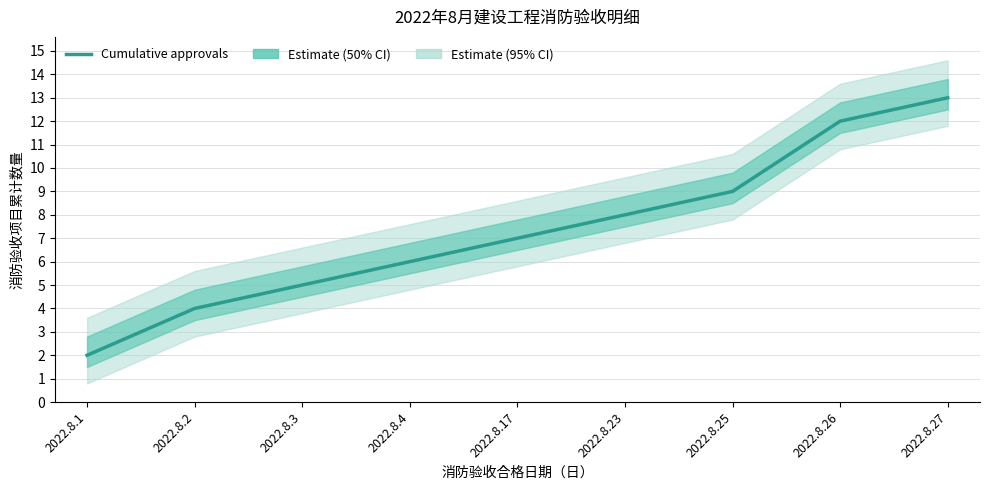

List the labels in order of value, smallest first.

2022.8.1, 2022.8.2, 2022.8.3, 2022.8.4, 2022.8.17, 2022.8.23, 2022.8.25, 2022.8.26, 2022.8.27